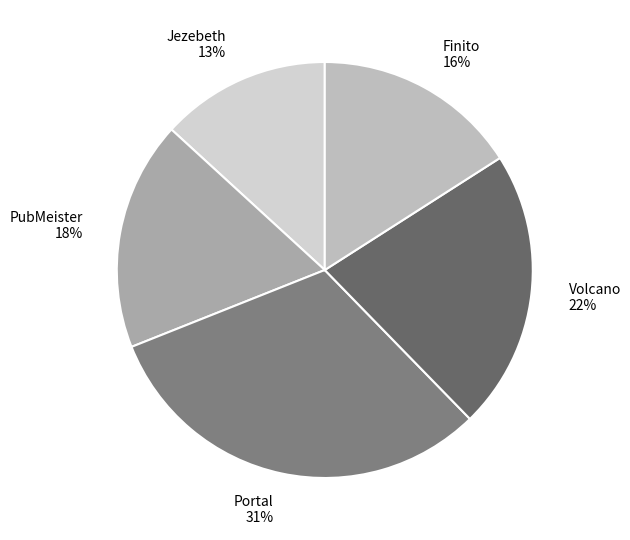

Is it true that PubMeister is 31% of the pie?

False